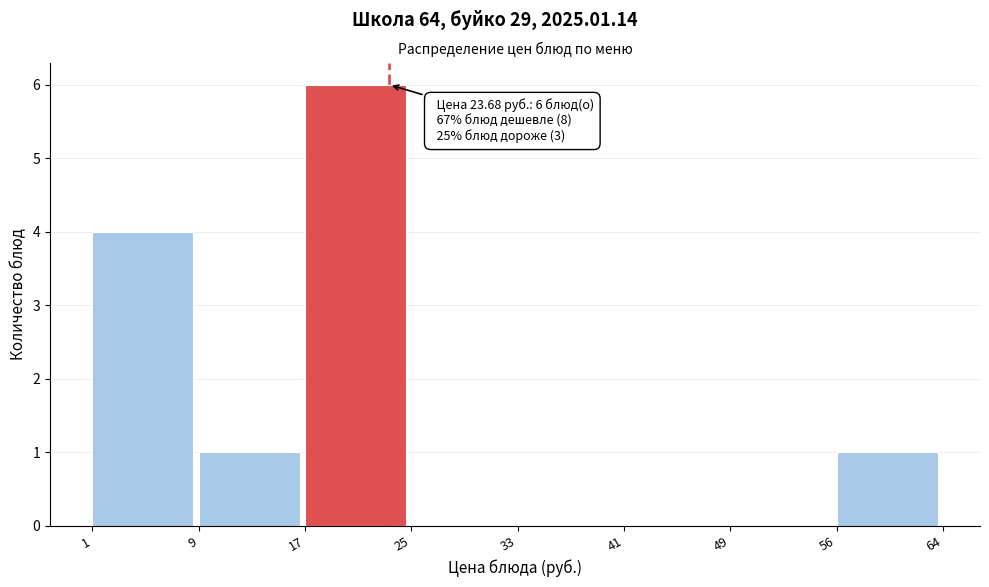

Reading left to right, what are all the values shown in this chart?

1=4	9=1	17=6	25=0	33=0	41=0	49=0	56=1